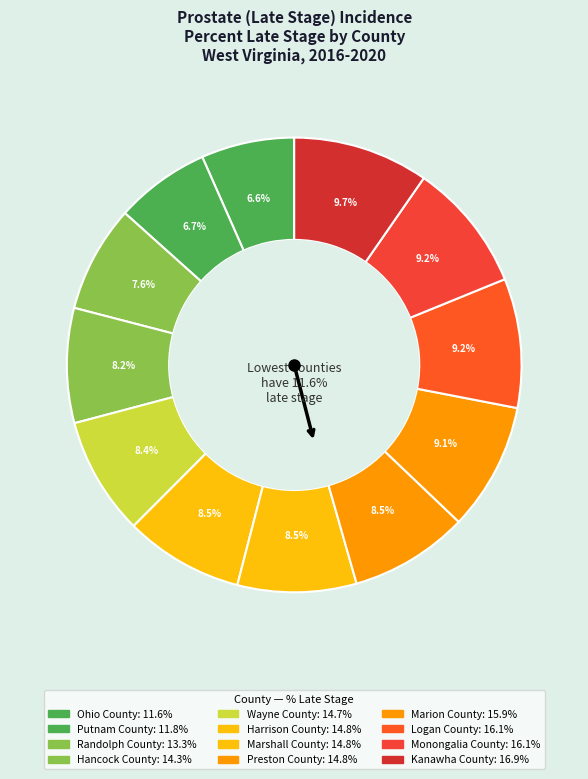

Combined, what portion of the pie is Logan County and Marion County?

18.3%